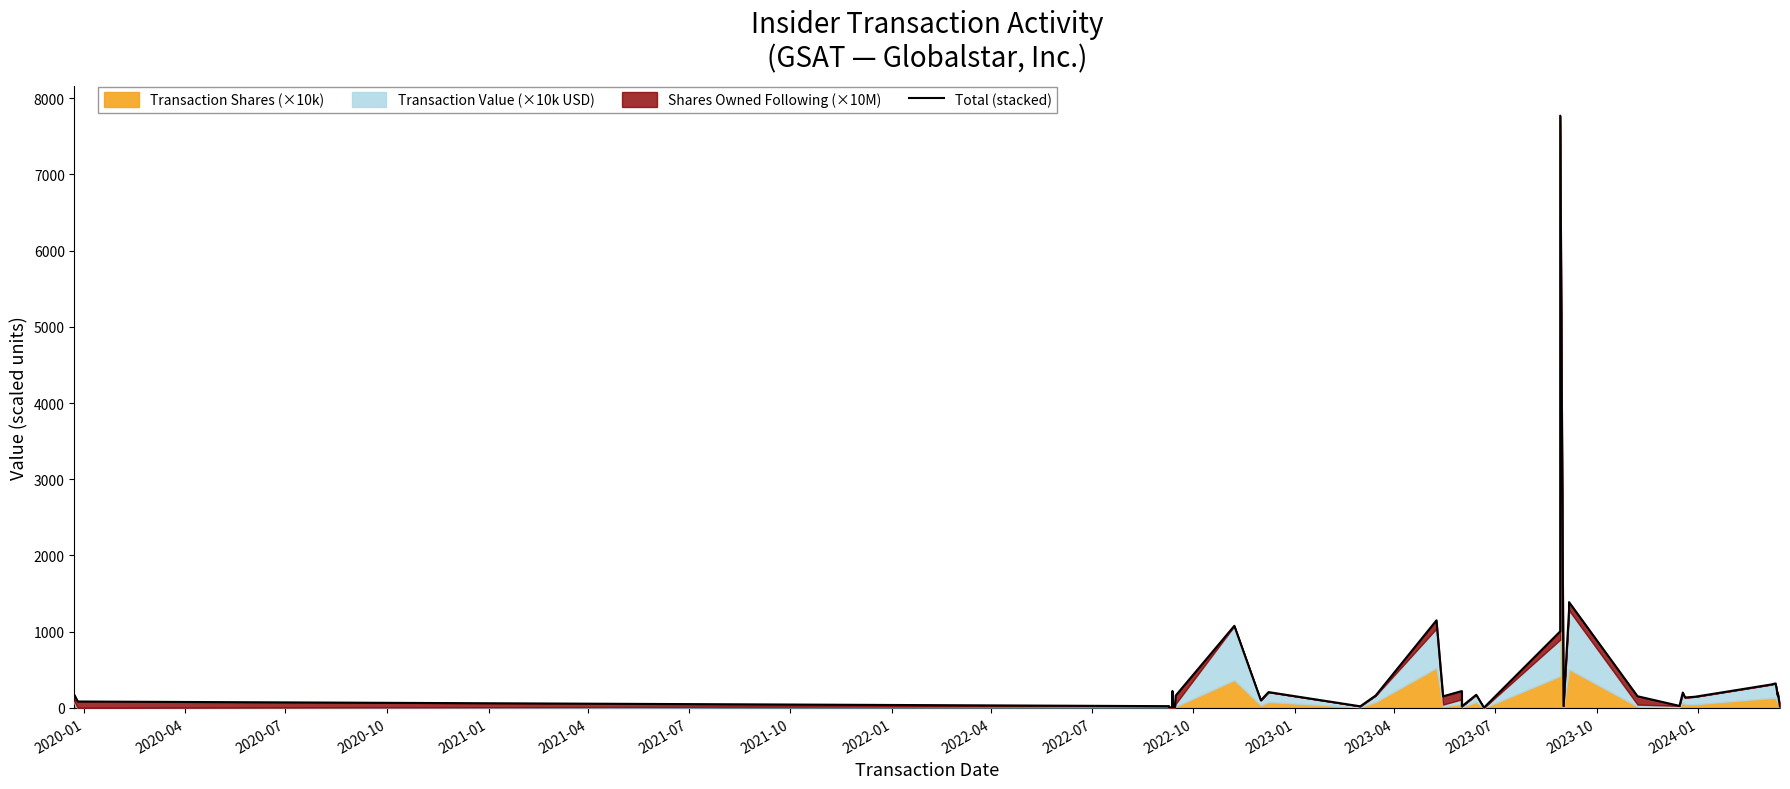

True or false: the data shows 4.5 at 2020-10.

True